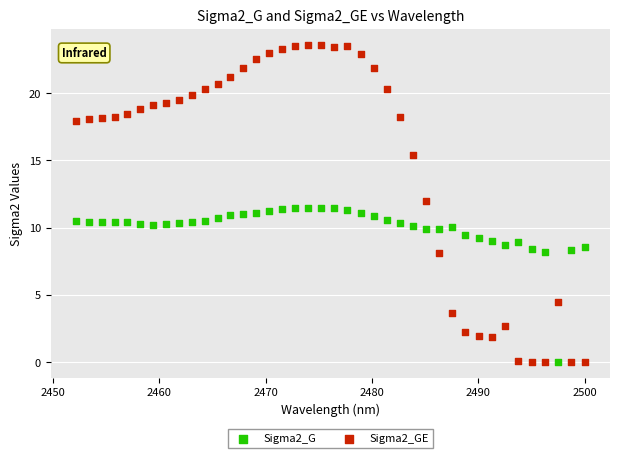

What are all the series names shown in the legend?

Sigma2_G, Sigma2_GE